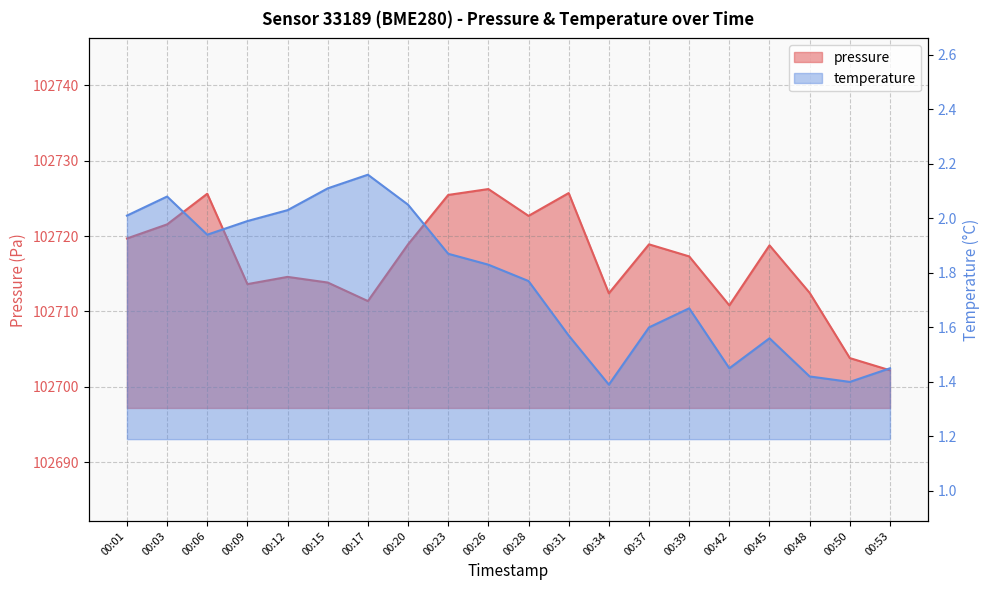

Reading left to right, extract all data points from this chart.

pressure: 00:01=102719.7	00:03=102721.6	00:06=102725.6	00:09=102713.6	00:12=102714.6	00:15=102713.8	00:17=102711.4	00:20=102718.9	00:23=102725.5	00:26=102726.2	00:28=102722.7	00:31=102725.7	00:34=102712.4	00:37=102718.9	00:39=102717.3	00:42=102710.8	00:45=102718.8	00:48=102712.5	00:50=102703.8	00:53=102702.2
temperature: 00:01=2.0	00:03=2.1	00:06=1.9	00:09=2.0	00:12=2.0	00:15=2.1	00:17=2.2	00:20=2.0	00:23=1.9	00:26=1.8	00:28=1.8	00:31=1.6	00:34=1.4	00:37=1.6	00:39=1.7	00:42=1.4	00:45=1.6	00:48=1.4	00:50=1.4	00:53=1.4